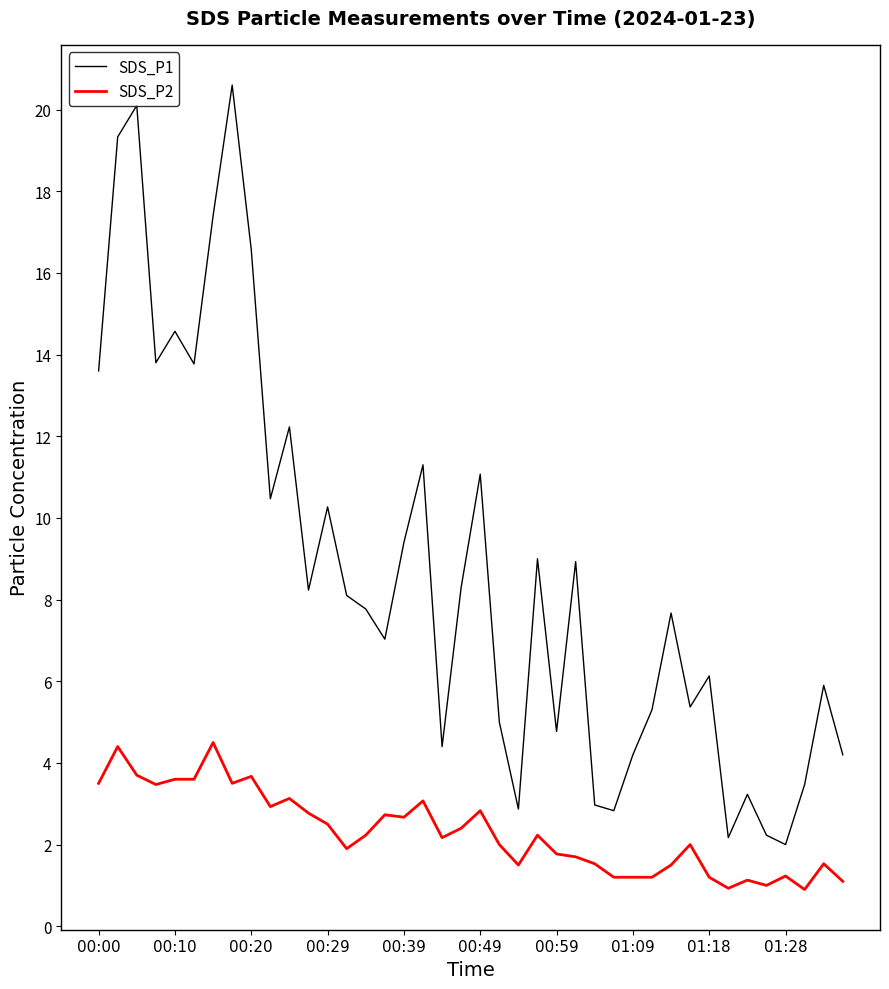

What is the difference between the maximum and minimum values in the SDS_P1 series?

18.6